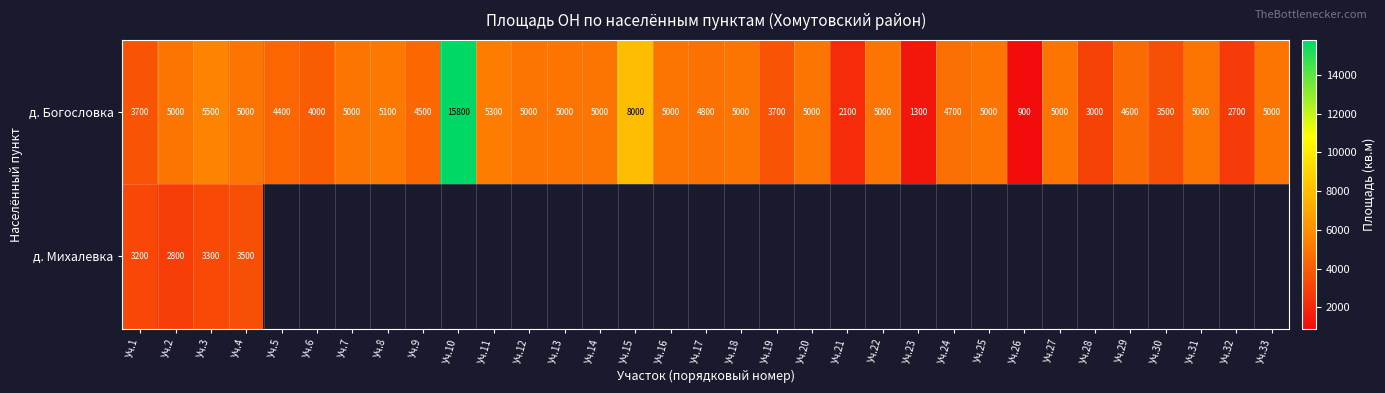

The д. Богословка series shows 2100 at Уч.21. True or false?

True